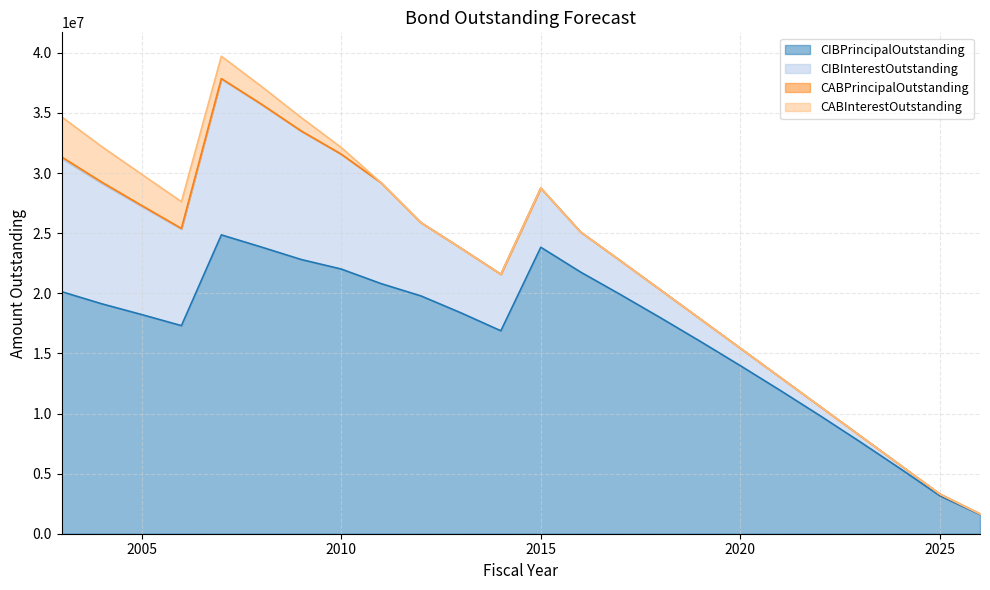

True or false: CIBPrincipalOutstanding and CABPrincipalOutstanding cross at least once.

False